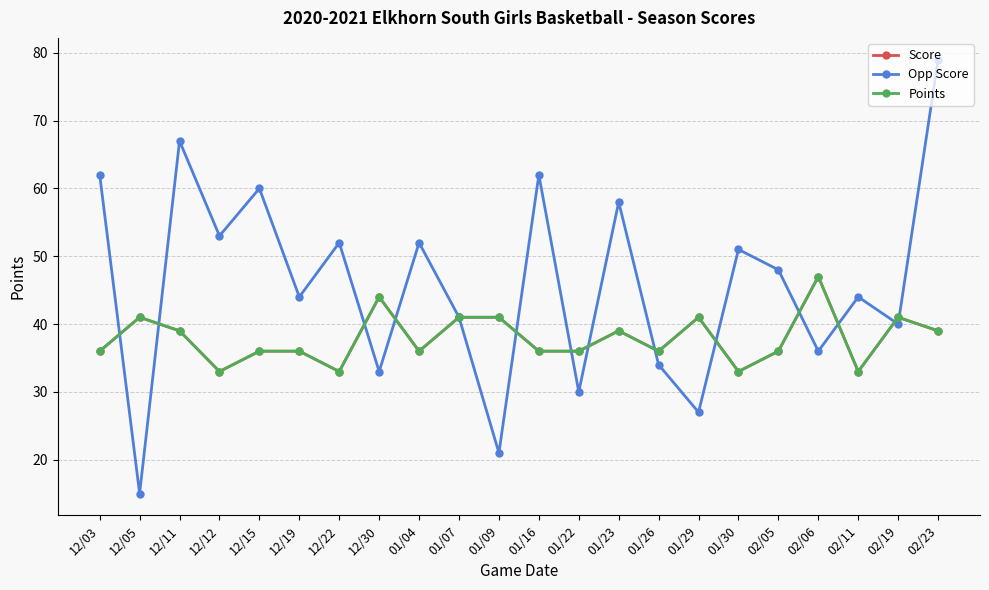

Is this an area chart (filled region under the line)?

No